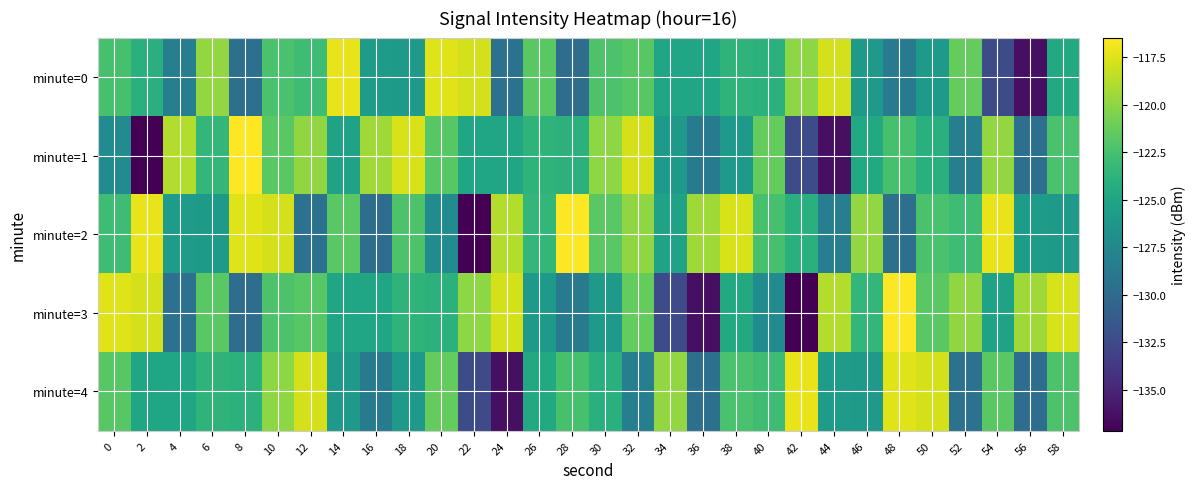

Reading left to right, what are all the values shown in this chart?

minute=0: 0=-122.5	2=-124.0	4=-128.3	6=-119.8	8=-129.5	10=-122.4	12=-122.9	14=-117.1	16=-125.8	18=-126.0	20=-117.5	22=-117.8	24=-129.5	26=-121.8	28=-129.8	30=-122.2	32=-121.9	34=-125.0	36=-124.9	38=-123.7	40=-123.9	42=-120.0	44=-117.8	46=-125.9	48=-128.5	50=-126.0	52=-121.4	54=-132.5	56=-136.3	58=-124.6
minute=1: 0=-127.1	2=-137.2	4=-118.8	6=-123.4	8=-116.5	10=-121.8	12=-119.9	14=-125.2	16=-119.4	18=-117.8	20=-121.9	22=-125.0	24=-124.9	26=-123.7	28=-123.9	30=-120.0	32=-117.8	34=-125.9	36=-128.5	38=-126.0	40=-121.4	42=-132.5	44=-136.3	46=-124.6	48=-122.5	50=-124.0	52=-128.3	54=-119.8	56=-129.5	58=-122.4
minute=2: 0=-122.9	2=-117.1	4=-125.8	6=-126.0	8=-117.5	10=-117.8	12=-129.5	14=-121.8	16=-129.8	18=-122.2	20=-127.1	22=-137.2	24=-118.8	26=-123.4	28=-116.5	30=-121.8	32=-119.9	34=-125.2	36=-119.4	38=-117.8	40=-122.5	42=-124.0	44=-128.3	46=-119.8	48=-129.5	50=-122.4	52=-122.9	54=-117.1	56=-125.8	58=-126.0
minute=3: 0=-117.5	2=-117.8	4=-129.5	6=-121.8	8=-129.8	10=-122.2	12=-121.9	14=-125.0	16=-124.9	18=-123.7	20=-123.9	22=-120.0	24=-117.8	26=-125.9	28=-128.5	30=-126.0	32=-121.4	34=-132.5	36=-136.3	38=-124.6	40=-127.1	42=-137.2	44=-118.8	46=-123.4	48=-116.5	50=-121.8	52=-119.9	54=-125.2	56=-119.4	58=-117.8
minute=4: 0=-121.9	2=-125.0	4=-124.9	6=-123.7	8=-123.9	10=-120.0	12=-117.8	14=-125.9	16=-128.5	18=-126.0	20=-121.4	22=-132.5	24=-136.3	26=-124.6	28=-122.5	30=-124.0	32=-128.3	34=-119.8	36=-129.5	38=-122.4	40=-122.9	42=-117.1	44=-125.8	46=-126.0	48=-117.5	50=-117.8	52=-129.5	54=-121.8	56=-129.8	58=-122.2